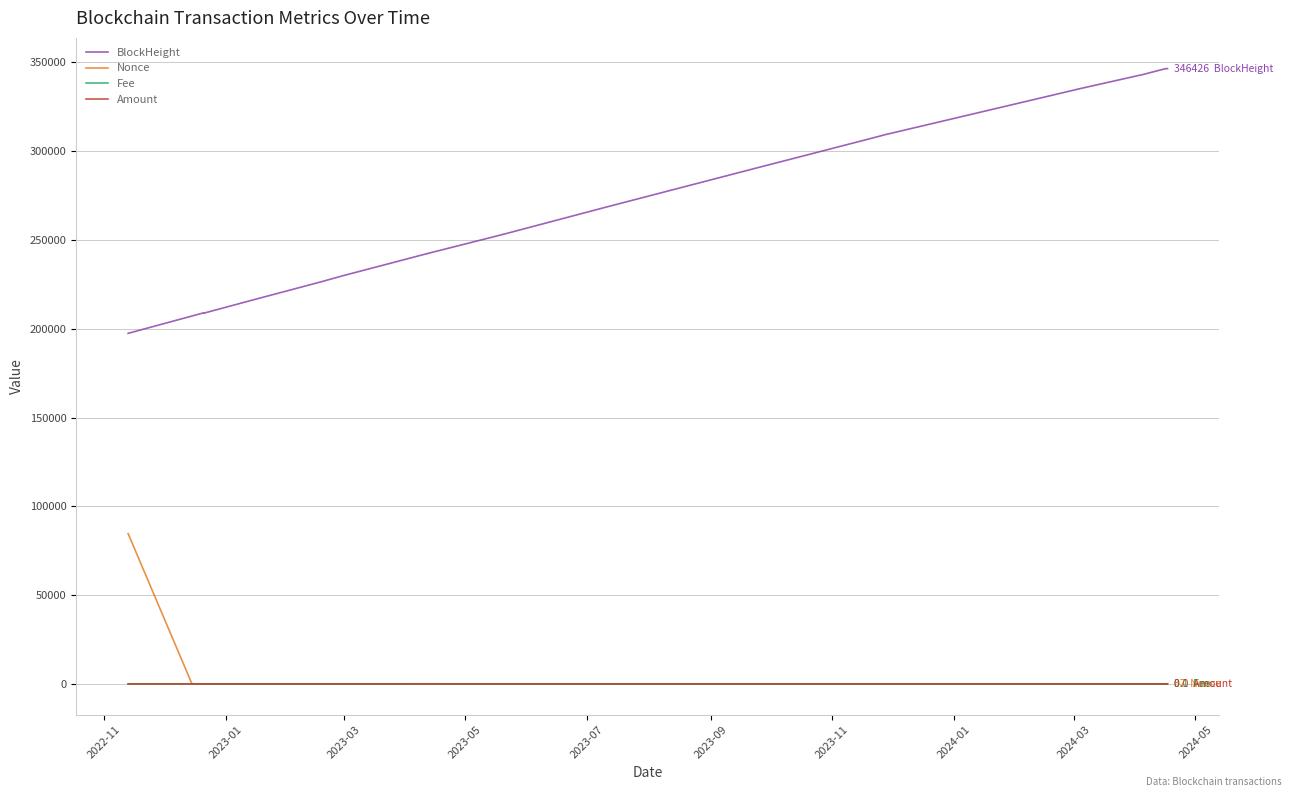

How many intersections are there between Nonce and Amount?

1